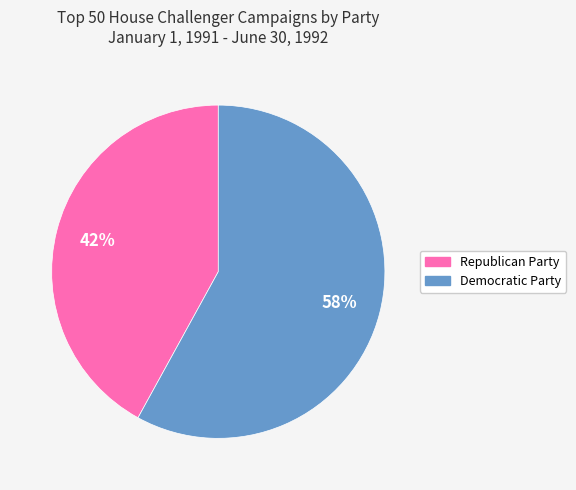

To the nearest percent, what percentage of the pie is Democratic Party?

58%